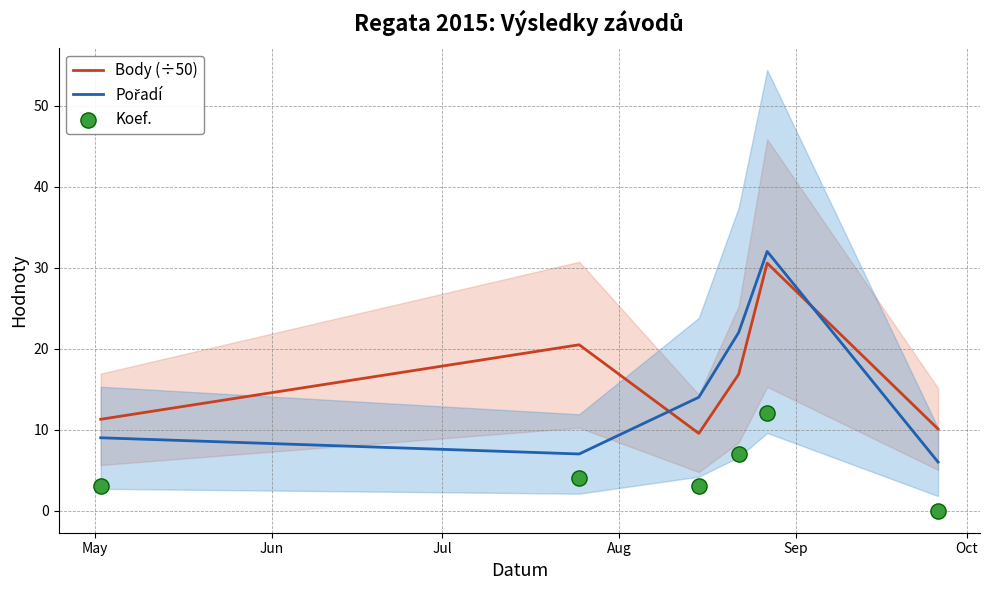

Which series contains the lowest Y value?

Koef.